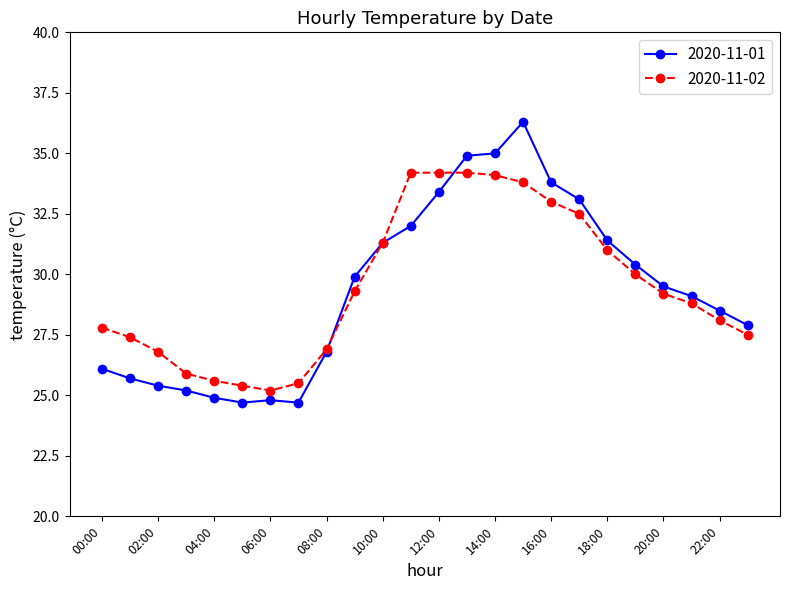

Which series has the widest spread of values?

2020-11-01